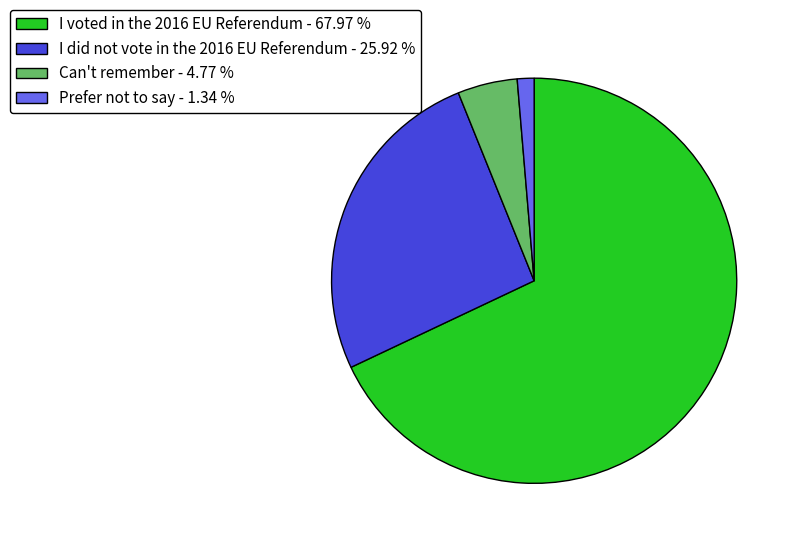

Which slice is the smallest?

Prefer not to say